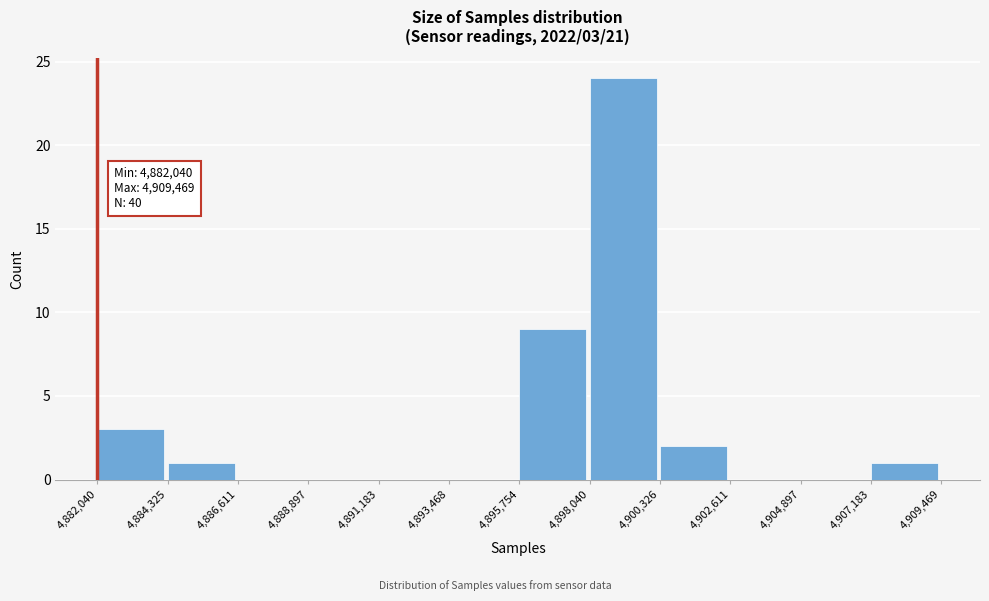

Which range on the x-axis has the tallest bar?

4,898,040 to 4,900,326